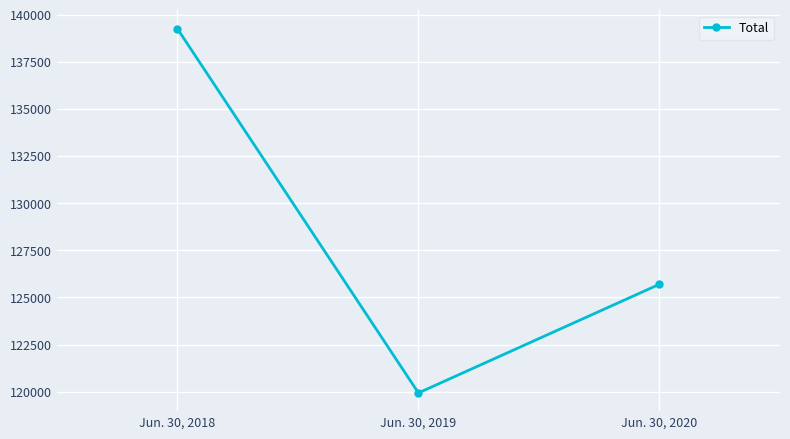

What is the difference between the maximum and minimum values?

19314